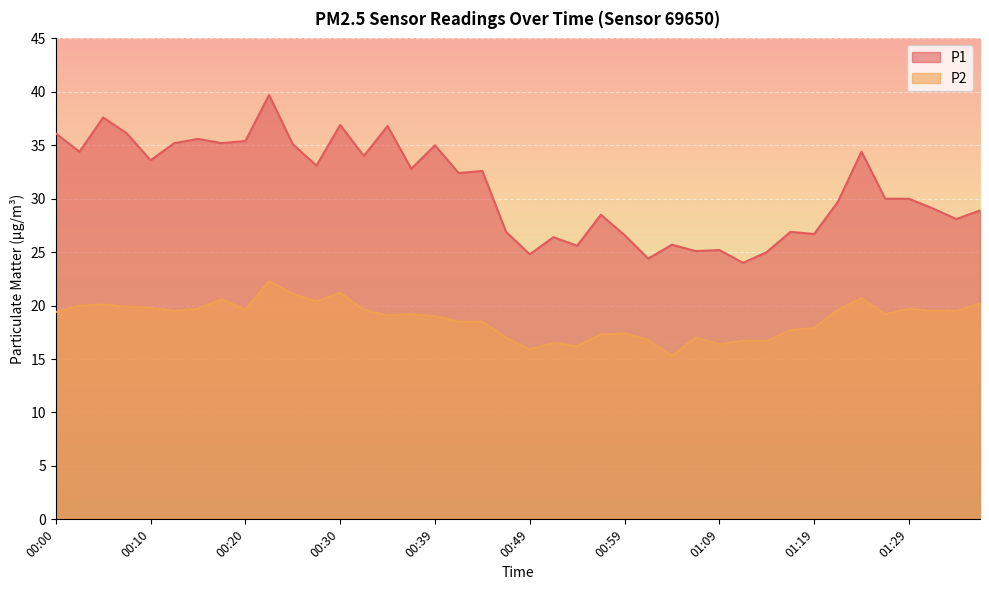

Reading left to right, what are all the values shown in this chart?

P1: 00:00=36.1	00:02=34.4	00:05=37.6	00:07=36.1	00:10=33.6	00:12=35.2	00:15=35.6	00:17=35.2	00:20=35.4	00:22=39.7	00:25=35.1	00:27=33.1	00:30=36.9	00:32=34.0	00:34=36.8	00:37=32.8	00:39=35.0	00:42=32.4	00:44=32.6	00:47=26.9	00:49=24.8	00:52=26.4	00:54=25.6	00:57=28.5	00:59=26.6	01:02=24.4	01:04=25.7	01:07=25.1	01:09=25.2	01:12=24.0	01:14=25.0	01:17=26.9	01:19=26.7	01:22=29.7	01:24=34.4	01:27=30.0	01:29=30.0	01:32=29.1	01:34=28.1	01:36=28.9
P2: 00:00=19.4	00:02=20.0	00:05=20.1	00:07=19.9	00:10=19.8	00:12=19.5	00:15=19.7	00:17=20.6	00:20=19.6	00:22=22.3	00:25=21.1	00:27=20.4	00:30=21.2	00:32=19.6	00:34=19.1	00:37=19.2	00:39=19.0	00:42=18.5	00:44=18.5	00:47=17.0	00:49=15.9	00:52=16.5	00:54=16.2	00:57=17.3	00:59=17.4	01:02=16.8	01:04=15.3	01:07=17.0	01:09=16.4	01:12=16.7	01:14=16.7	01:17=17.7	01:19=17.9	01:22=19.6	01:24=20.7	01:27=19.2	01:29=19.7	01:32=19.5	01:34=19.5	01:36=20.2